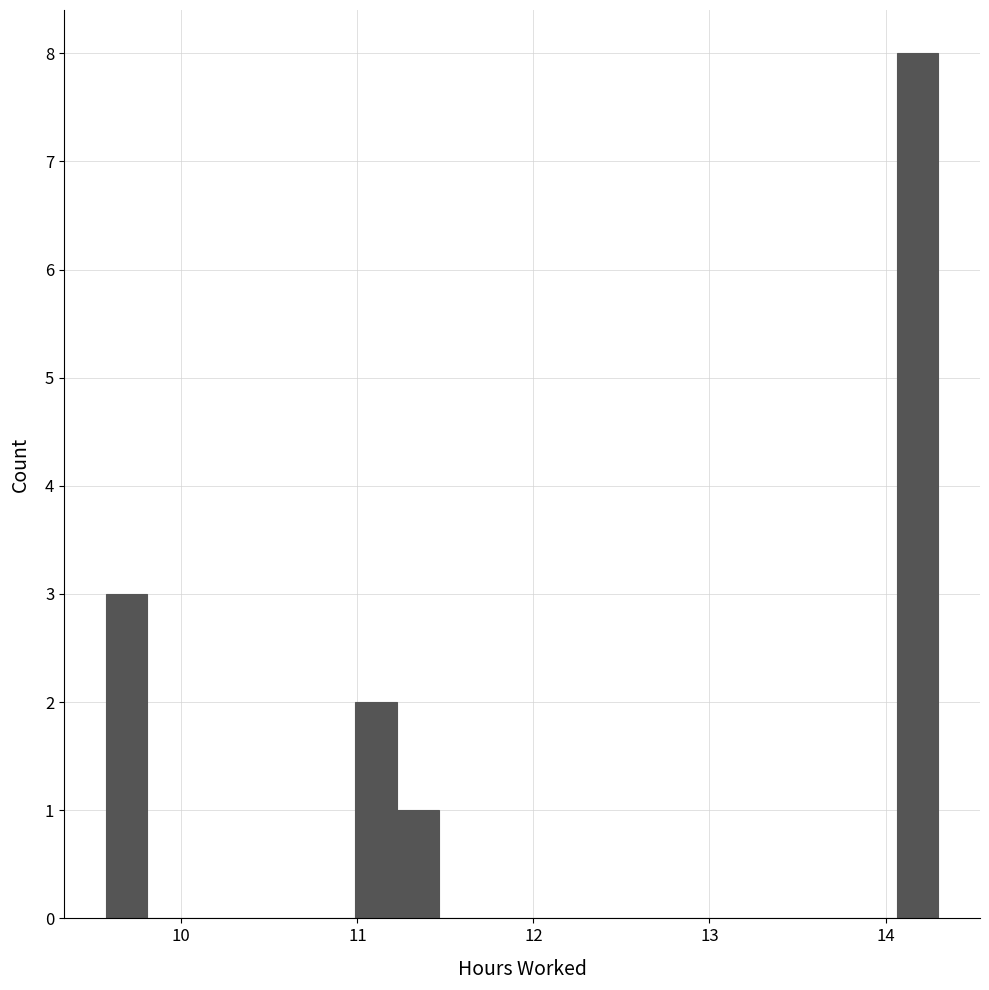

Around what value on the x-axis is the tallest bar? Give the approximate position of its centre, as read against the axis.

14.2